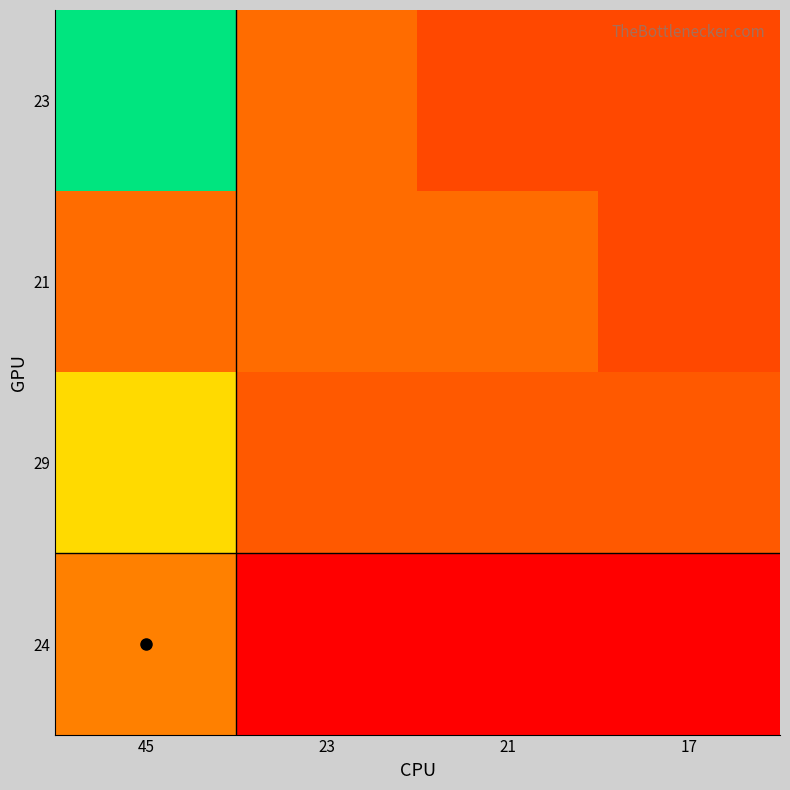

What is the smallest value displayed?

17